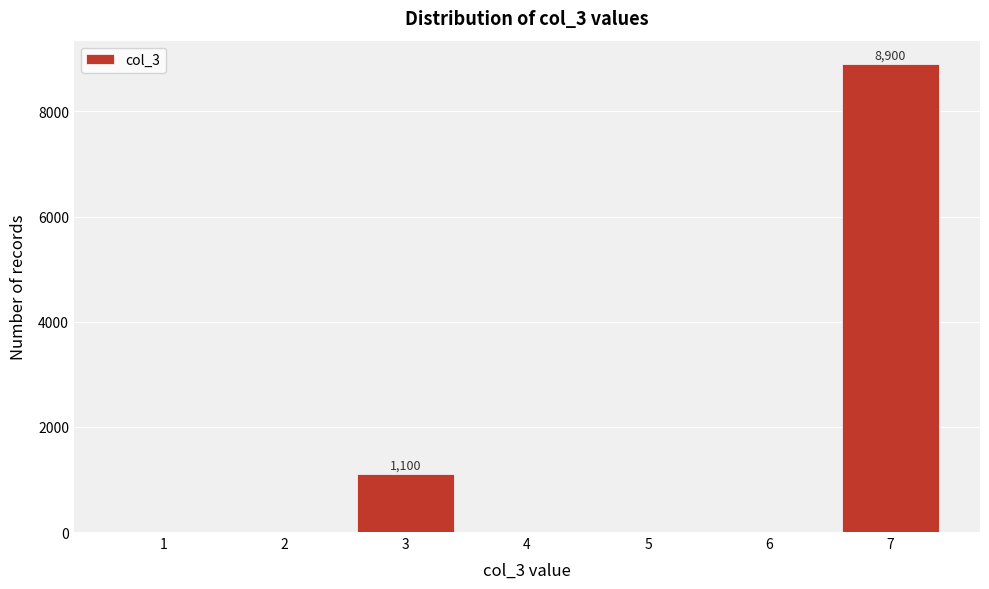

Reading left to right, what are all the values shown in this chart?

1=0	2=0	3=1100	4=0	5=0	6=0	7=8900